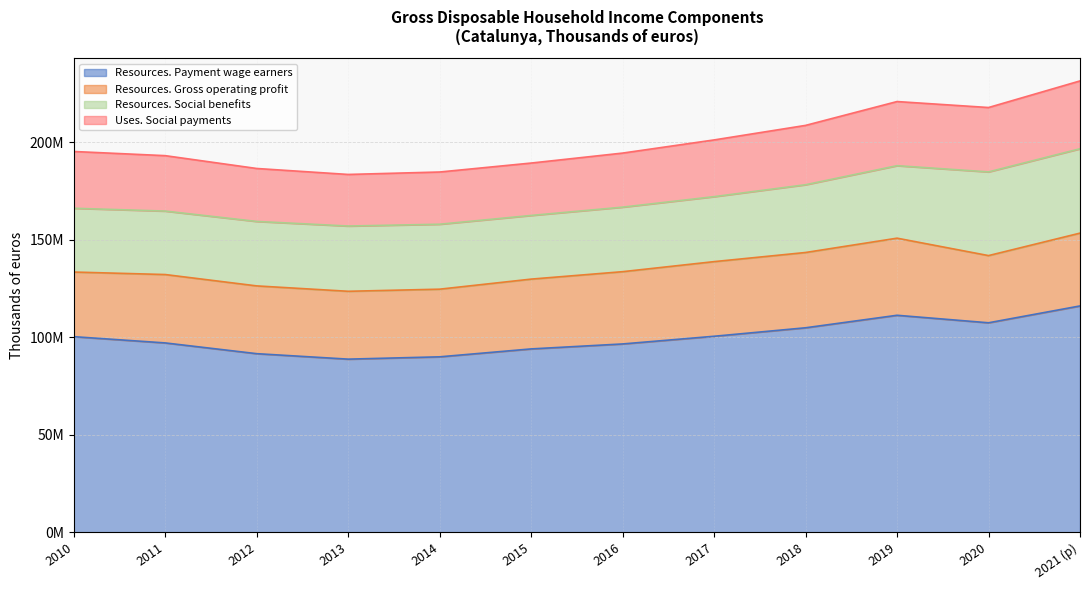

What is the label of the 2nd point from the left?

2011